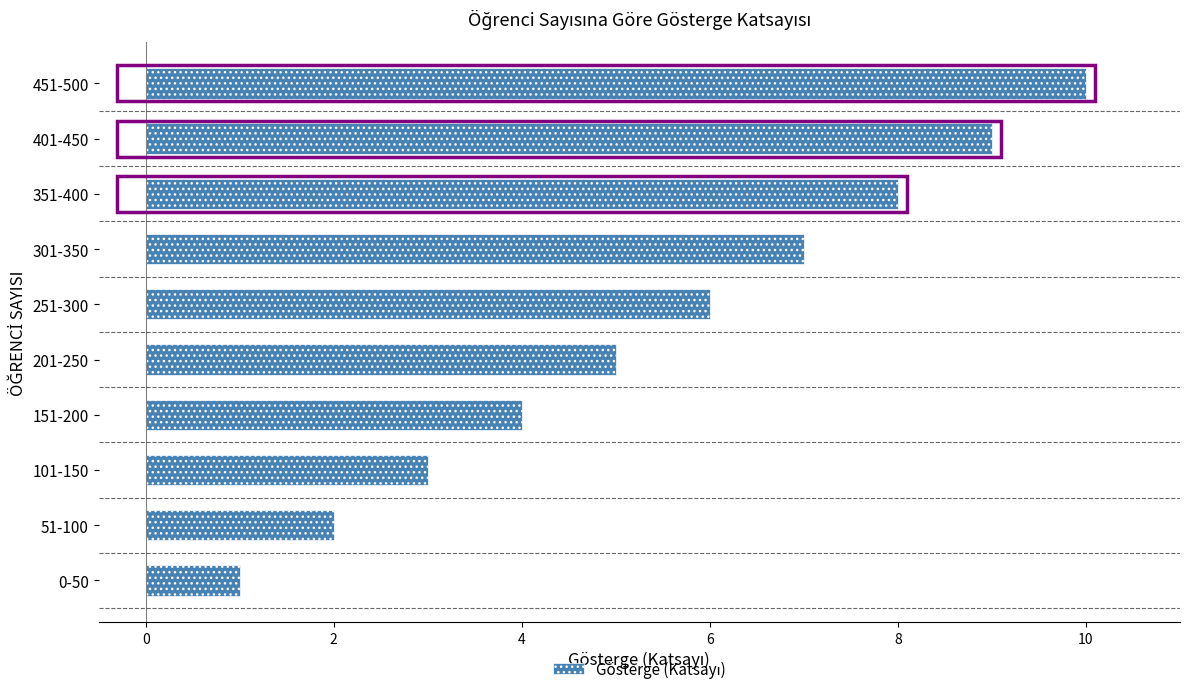

How many data points are less than 6?

5